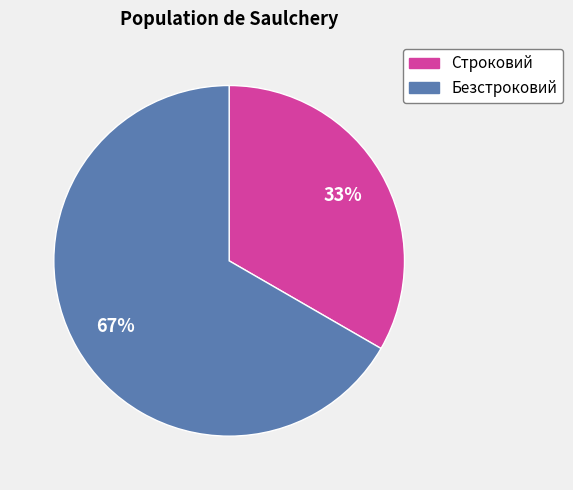

Which slice represents more than half of the pie?

Безстроковий